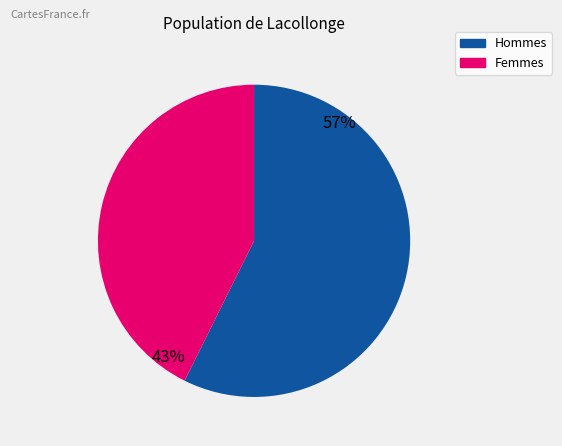

True or false: Femmes accounts for 43% of the total.

True